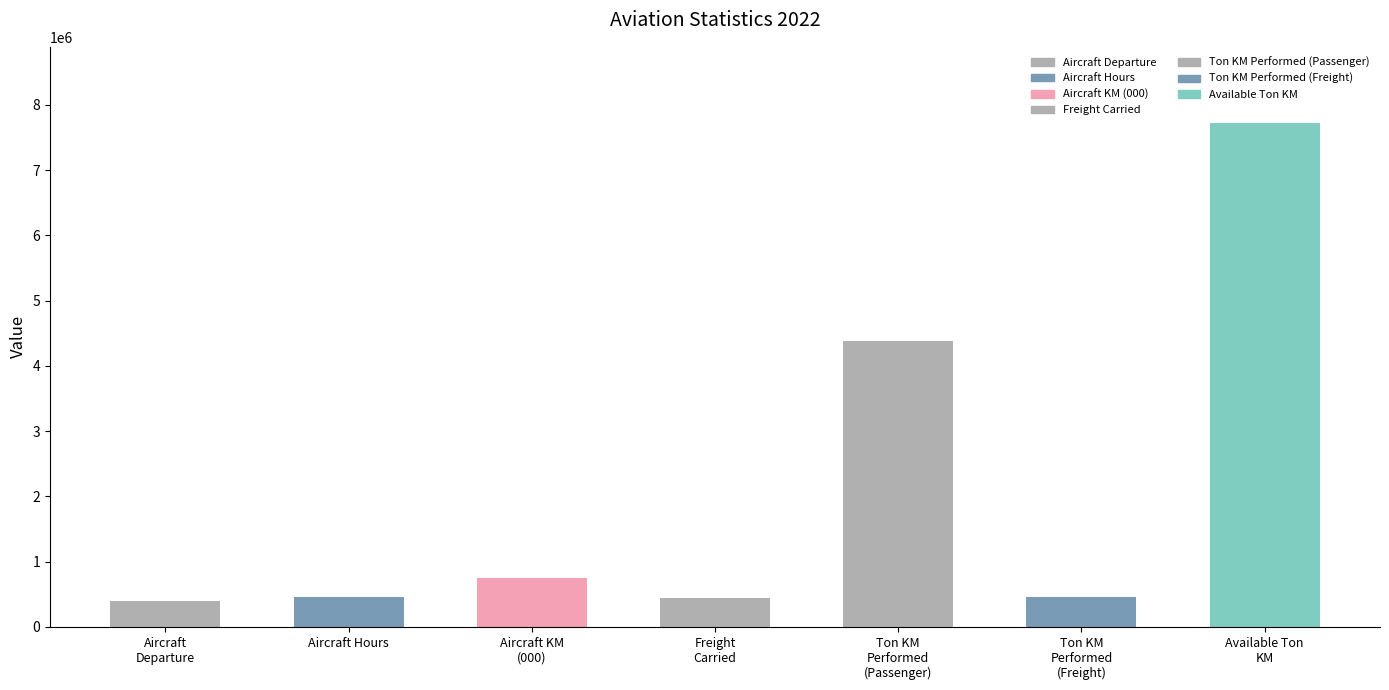

What is the minimum value shown in the chart?

403386